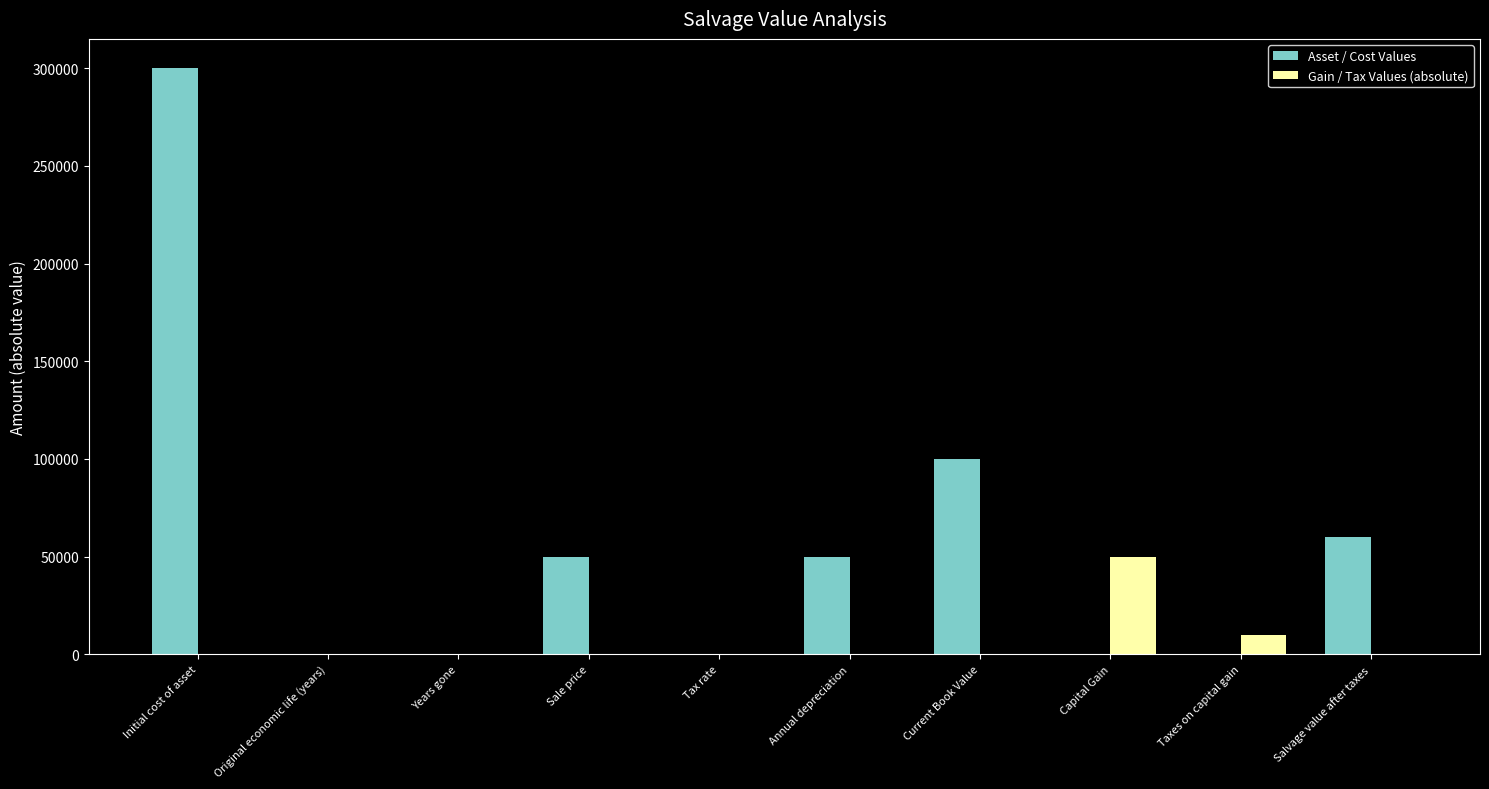

How many groups of bars are there?

10